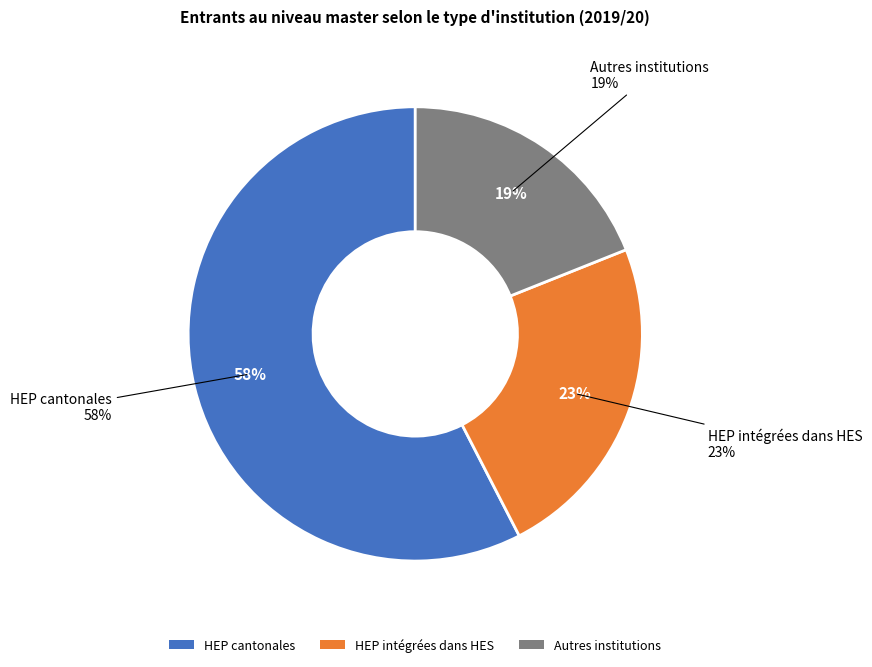

To the nearest percent, what is the difference between the largest and smallest slice percentages?

39%